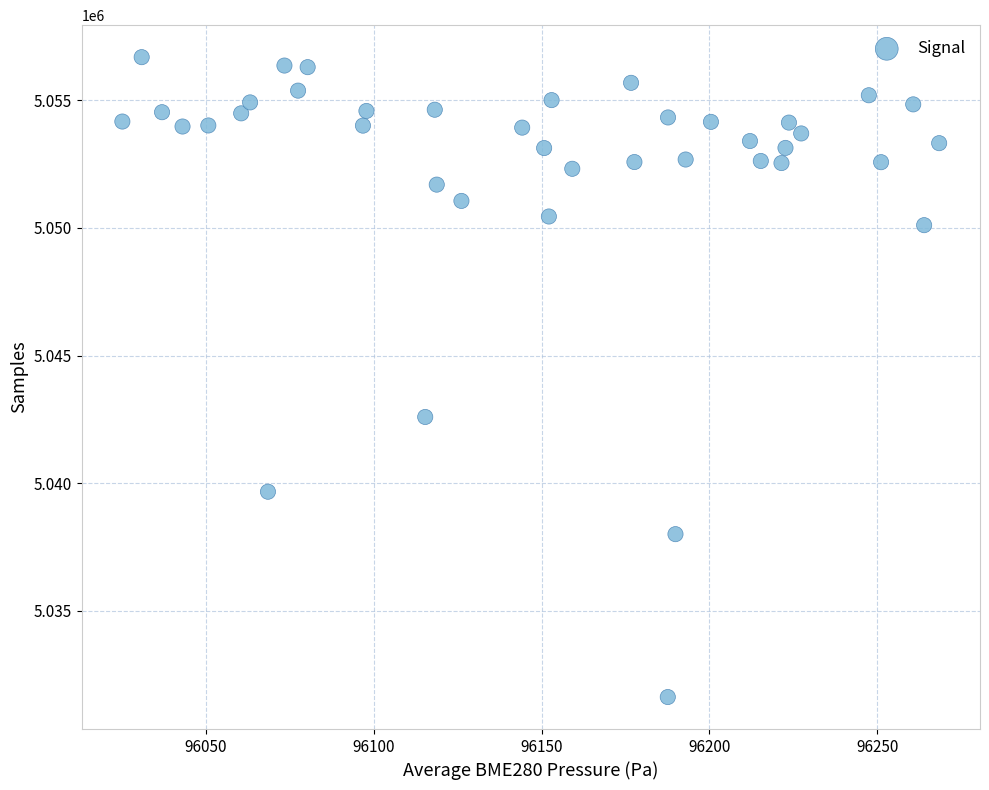

What Y value in the scatter plot is closest to 5044153?

5042590